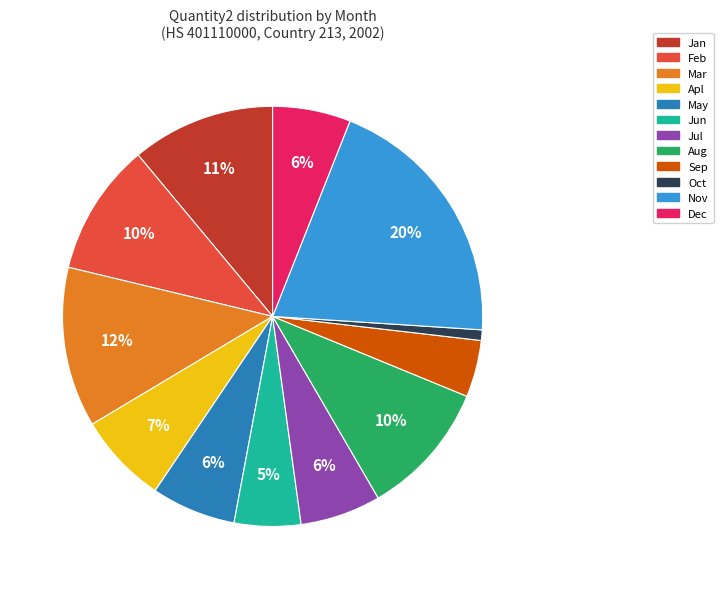

Between Aug and Apl, which is larger?

Aug